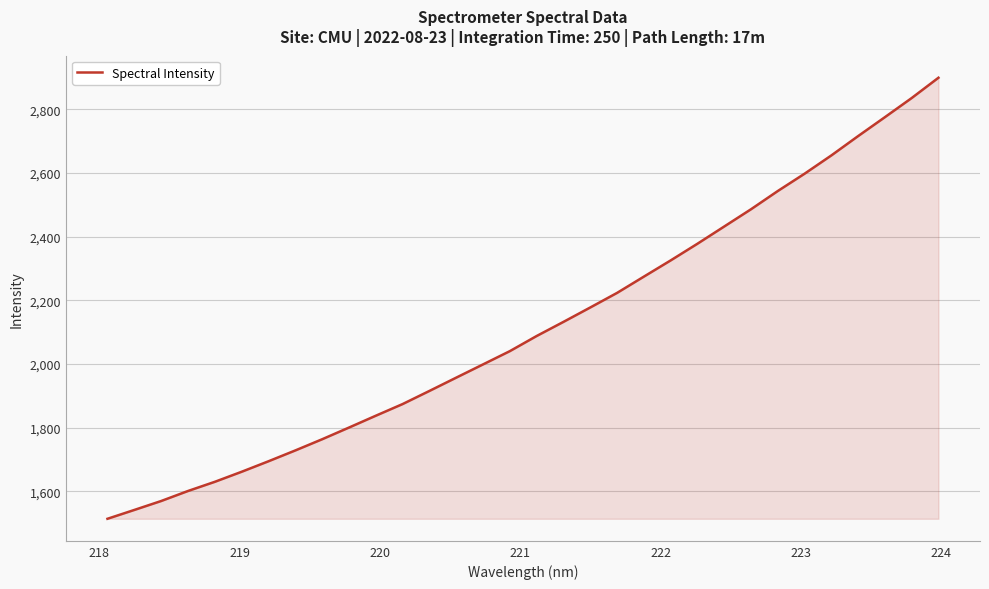

How many categories are shown in the chart?

32